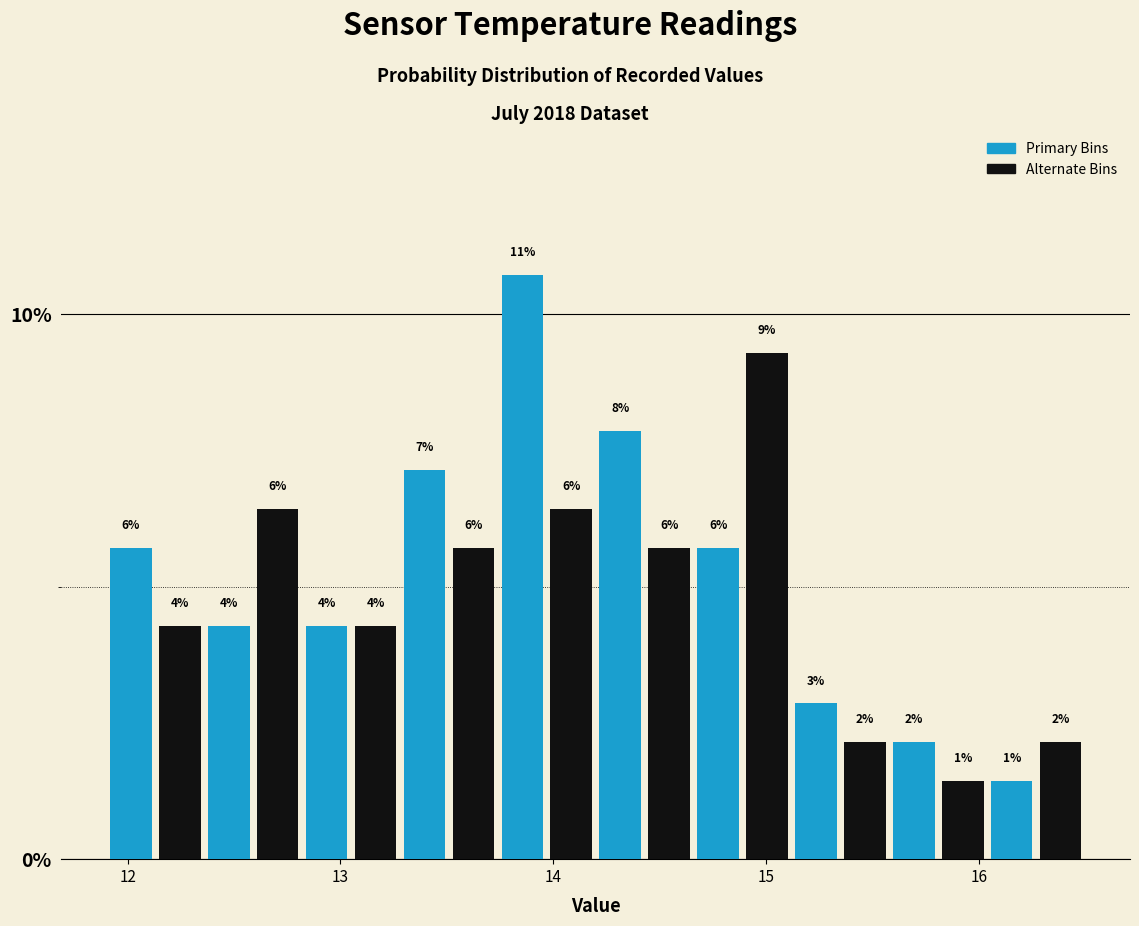

Around what value on the x-axis is the tallest bar? Give the approximate position of its centre, as read against the axis.

13.9